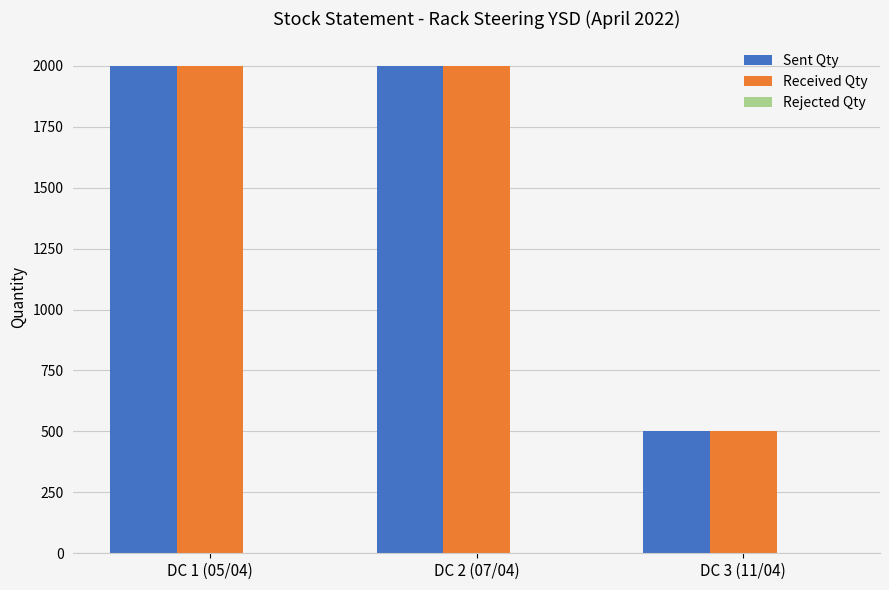

What is the maximum value shown in the chart?

2000